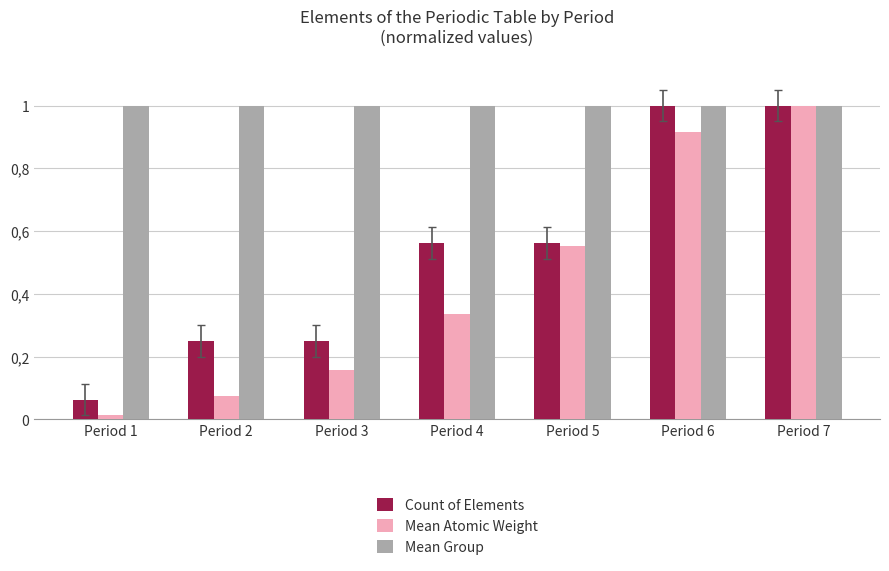

What is the spread (max minus min) of values at Period 3?

0.8